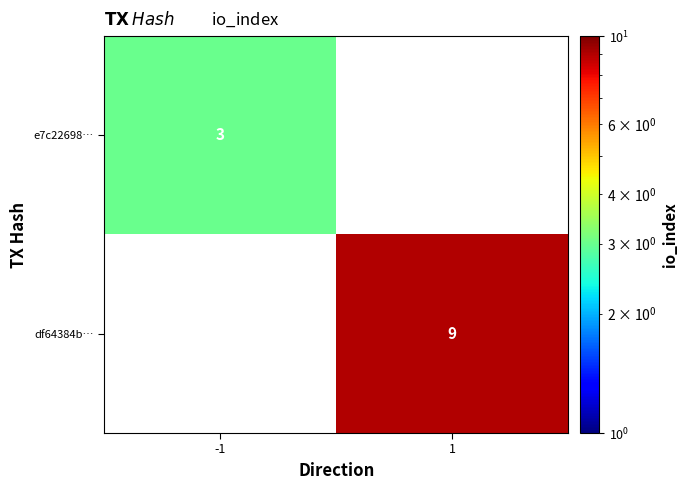

The value of e7c22698… at -1 is 3. True or false?

True